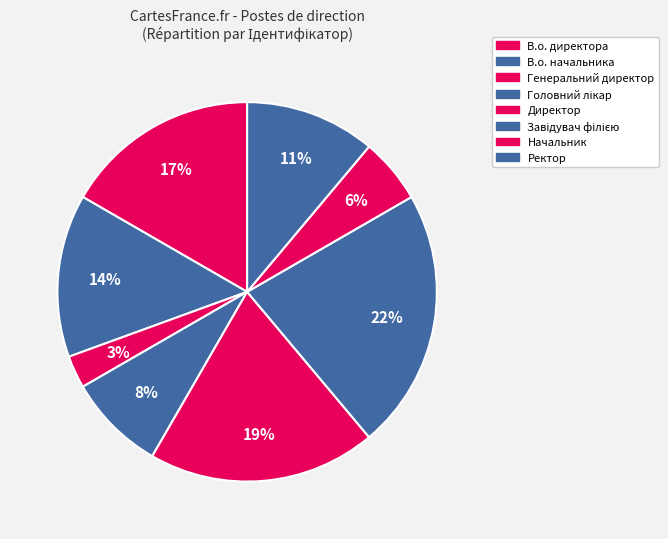

Is Начальник the majority of the pie?

No